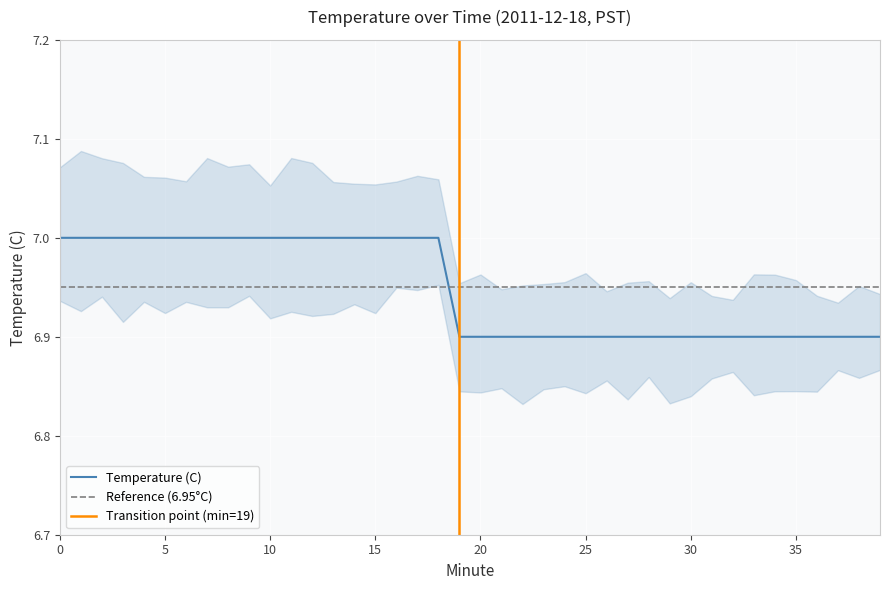

Reading right to left, transcribe all the data shown in this chart.

39=6.9	38=6.9	37=6.9	36=6.9	35=6.9	34=6.9	33=6.9	32=6.9	31=6.9	30=6.9	29=6.9	28=6.9	27=6.9	26=6.9	25=6.9	24=6.9	23=6.9	22=6.9	21=6.9	20=6.9	19=6.9	18=7.0	17=7.0	16=7.0	15=7.0	14=7.0	13=7.0	12=7.0	11=7.0	10=7.0	9=7.0	8=7.0	7=7.0	6=7.0	5=7.0	4=7.0	3=7.0	2=7.0	1=7.0	0=7.0